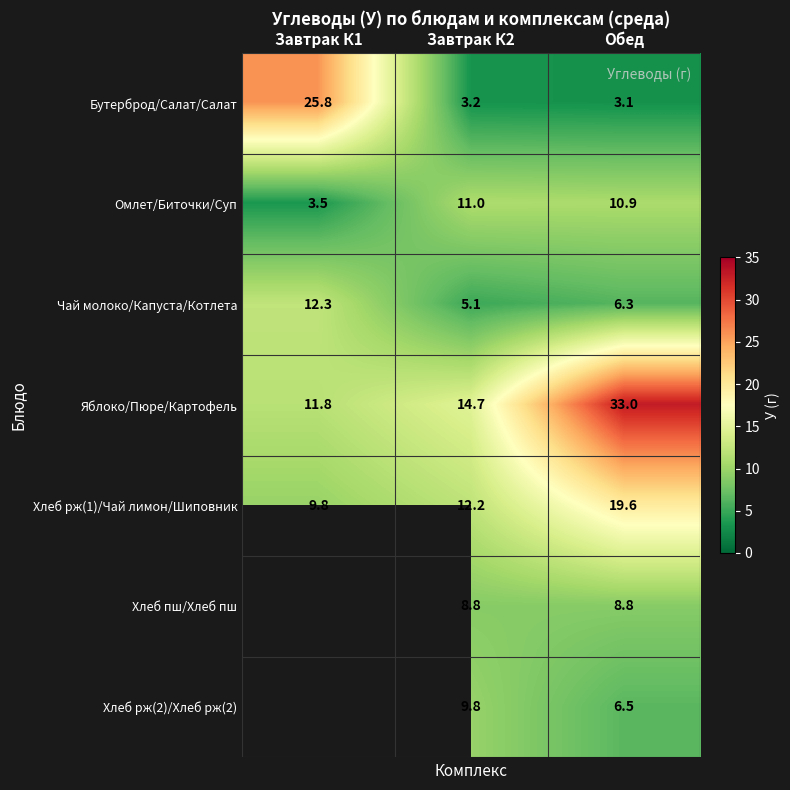

Between Завтрак К2 and Обед, which series saw the biggest shift?

Яблоко/Пюре/Картофель